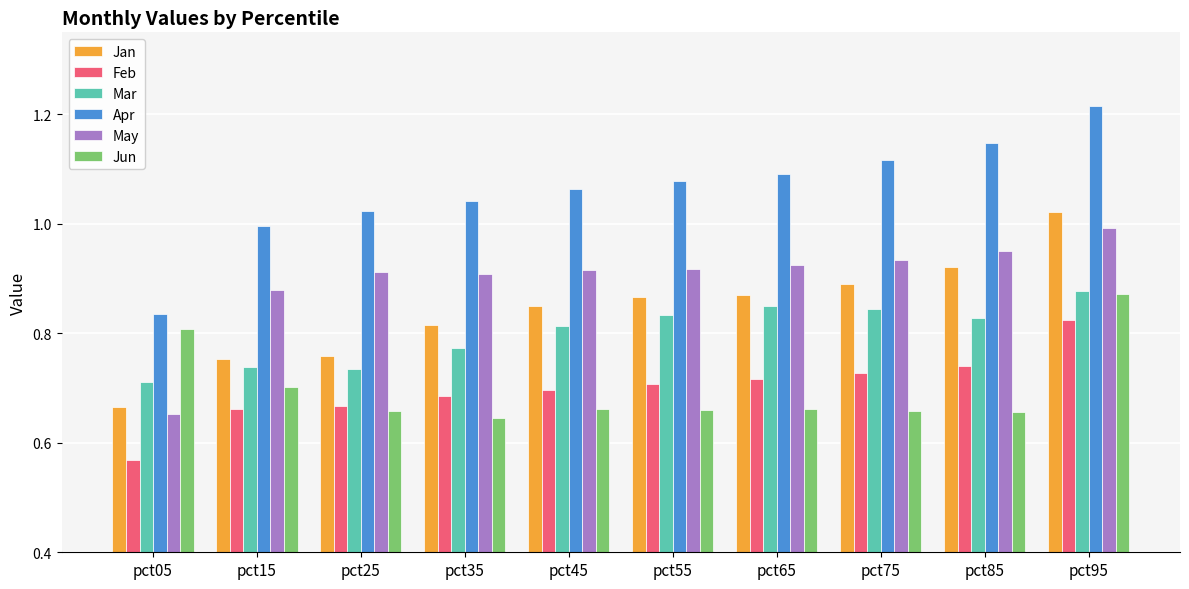

What is the difference between the Mar values at pct65 and pct15?

0.1